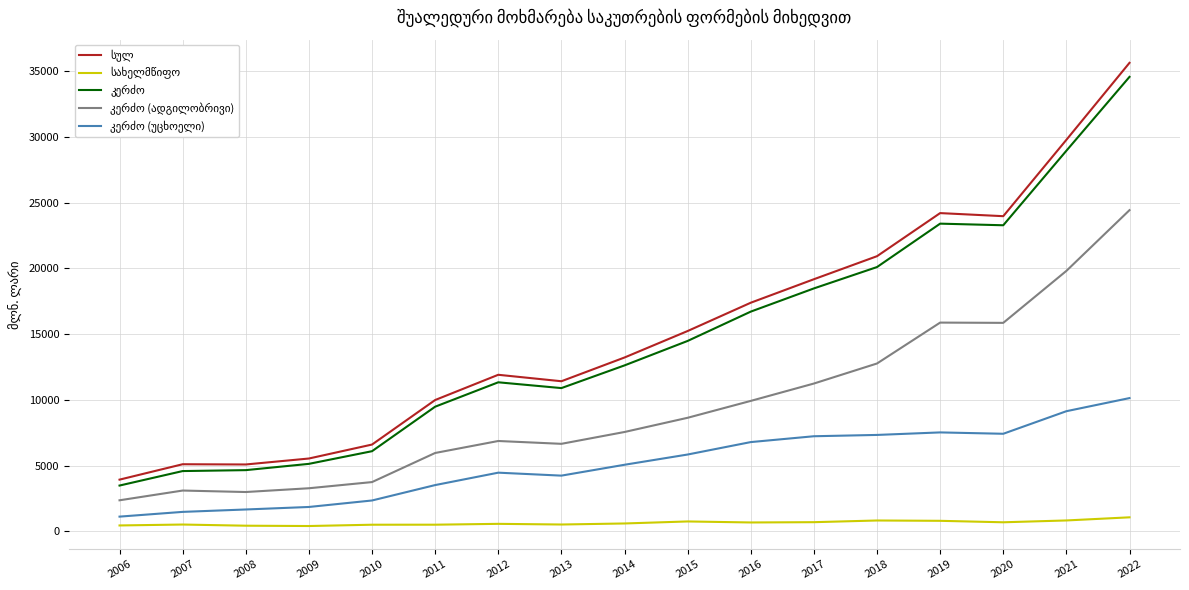

At which category does the chart reach its peak across all series?

2022